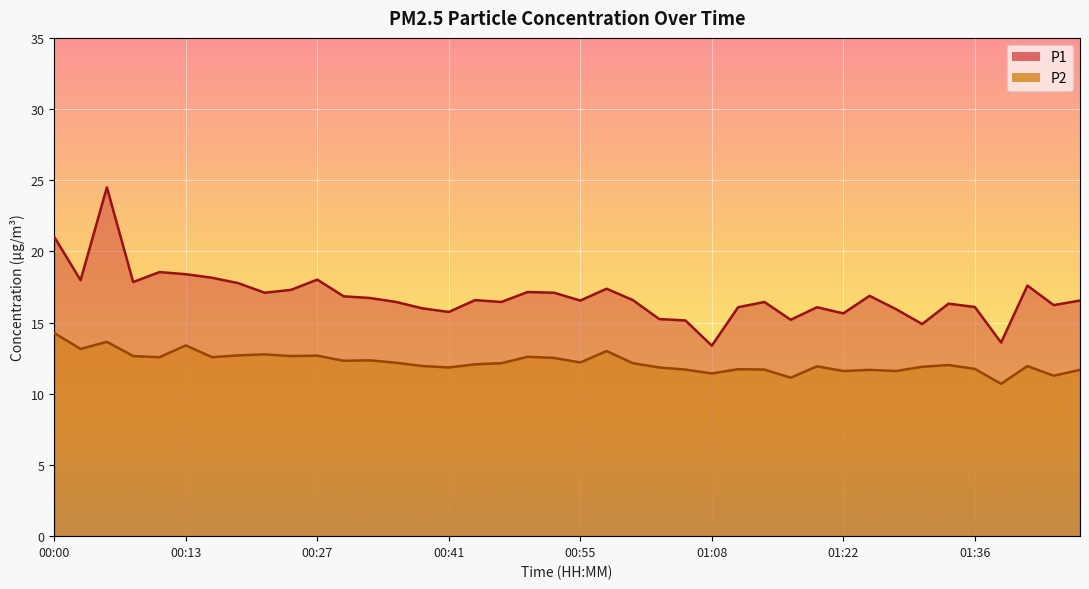

What is the sum of the P1 values at 00:19 and 01:08?

31.1